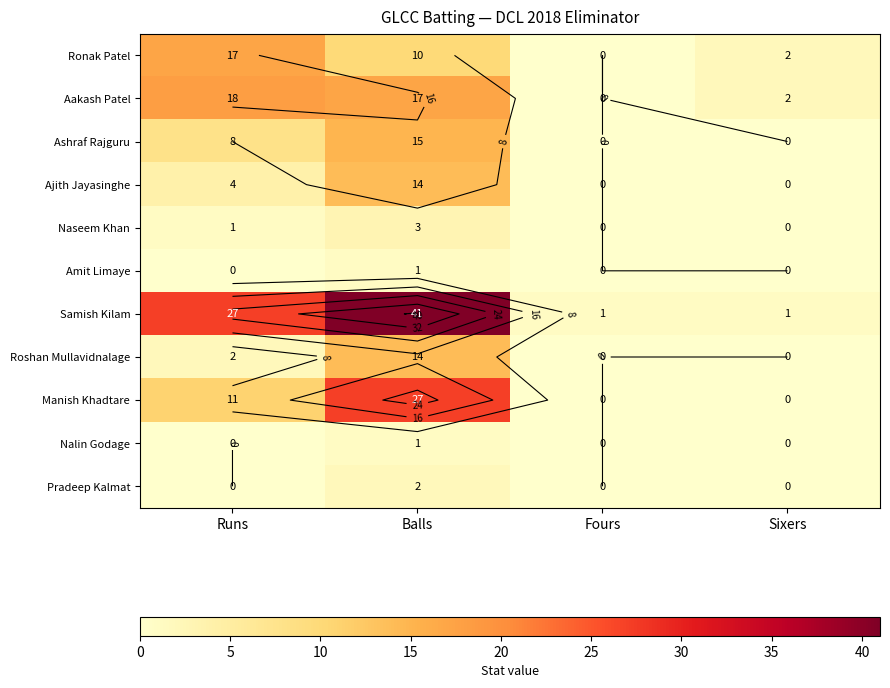

True or false: Nalin Godage has a value of 1 at Sixers.

False